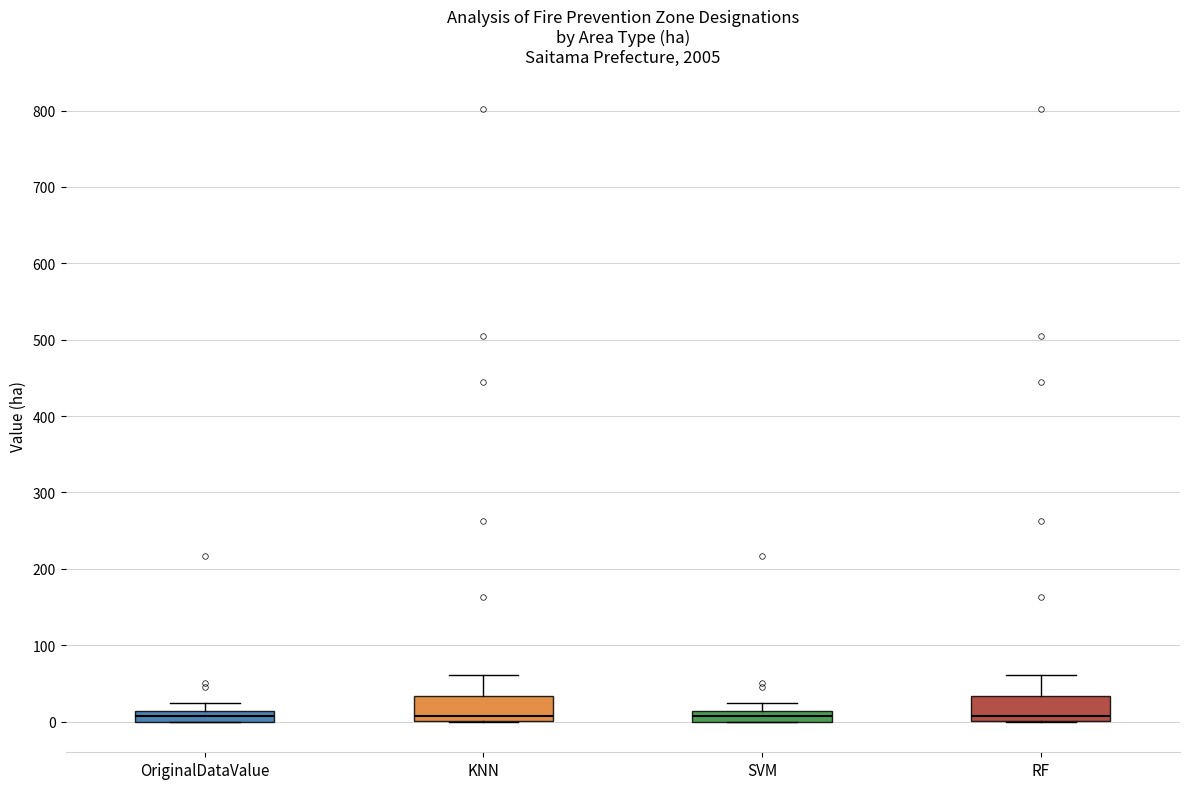

Where does the median line of the box for RF sit on the y-axis? The values are not printed on the chart, so give them approximately, as read against the axis.

10